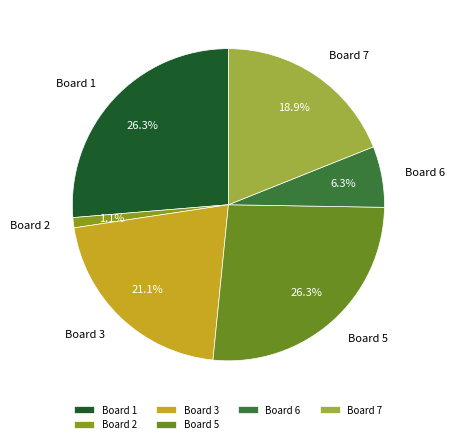

What is the smallest slice in the pie chart?

Board 2